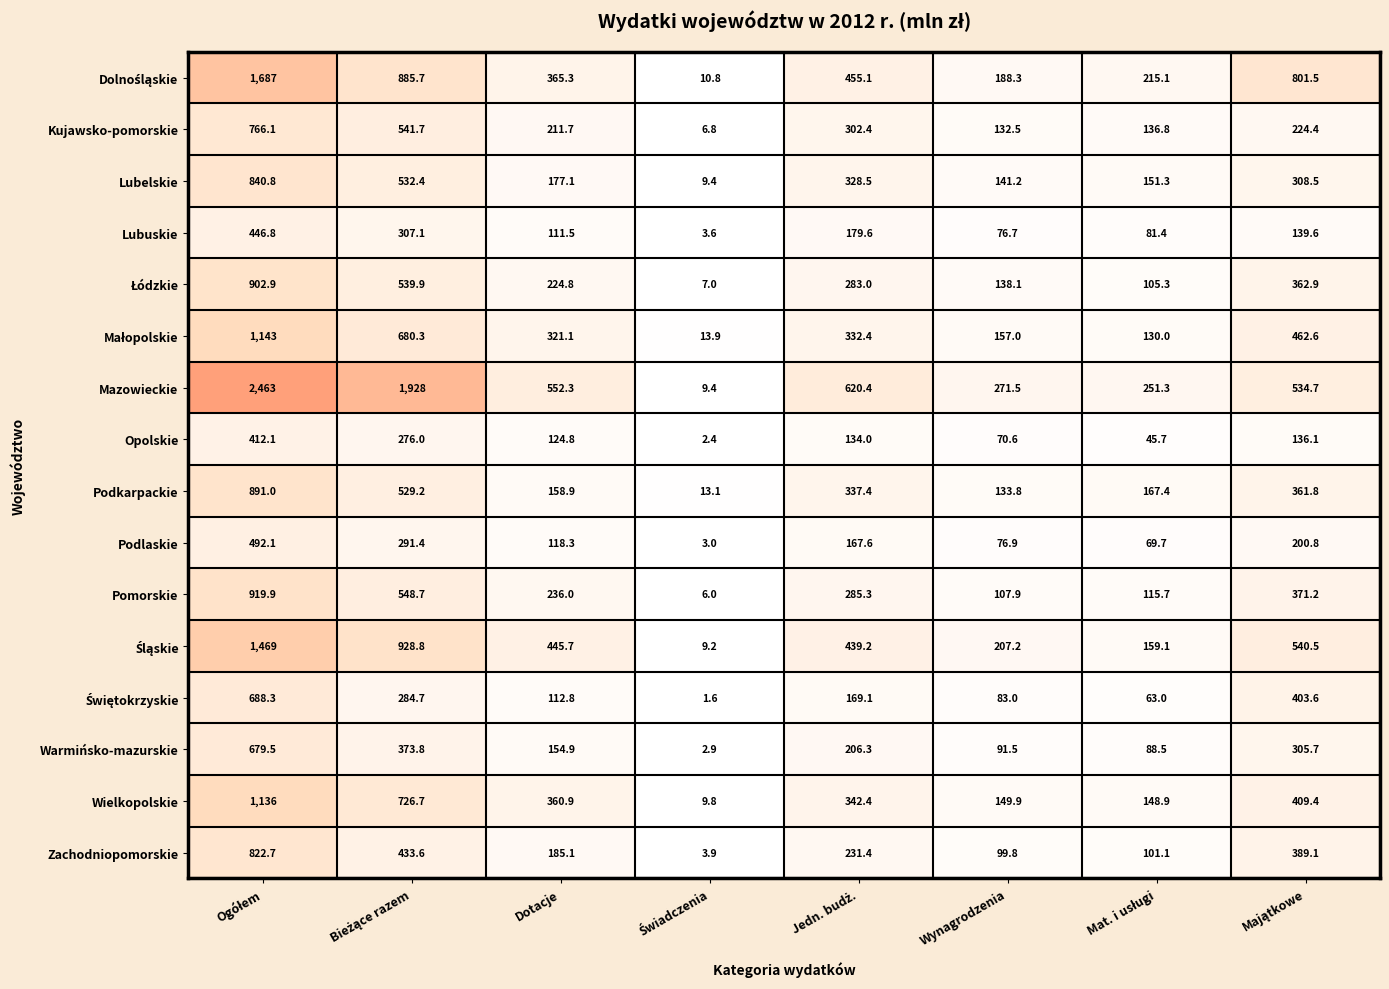

What is the average value of the Wielkopolskie series?

410.5